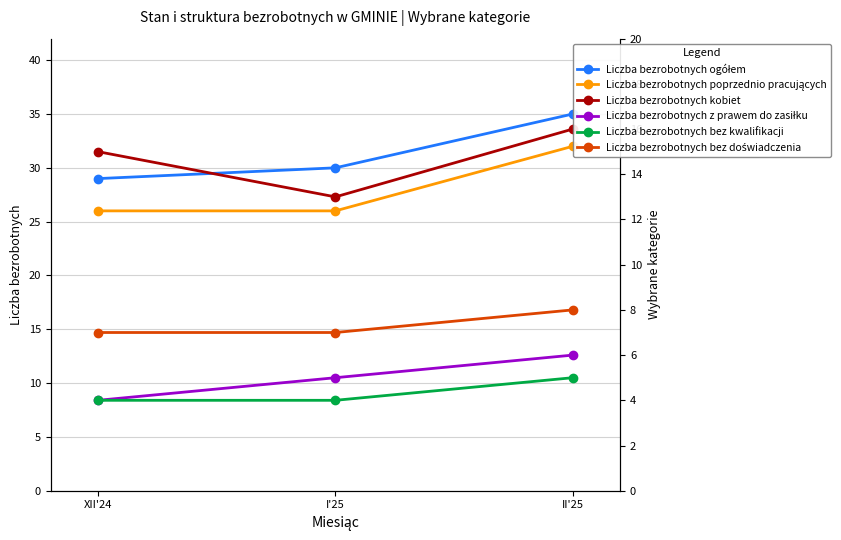

What is the sum of all Liczba bezrobotnych bez doświadczenia values?

22